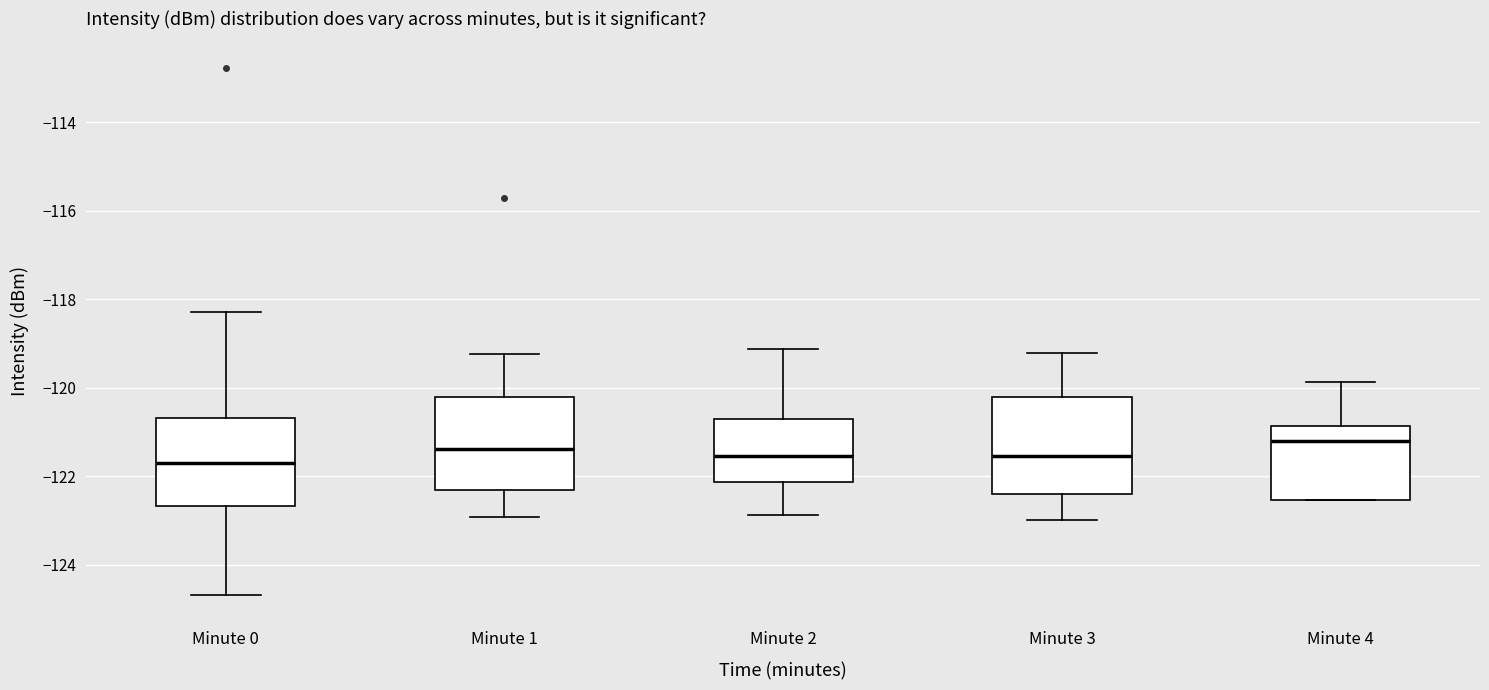

Where does the upper whisker of the box for Minute 2 end on the y-axis? The values are not printed on the chart, so give them approximately, as read against the axis.

-119.2